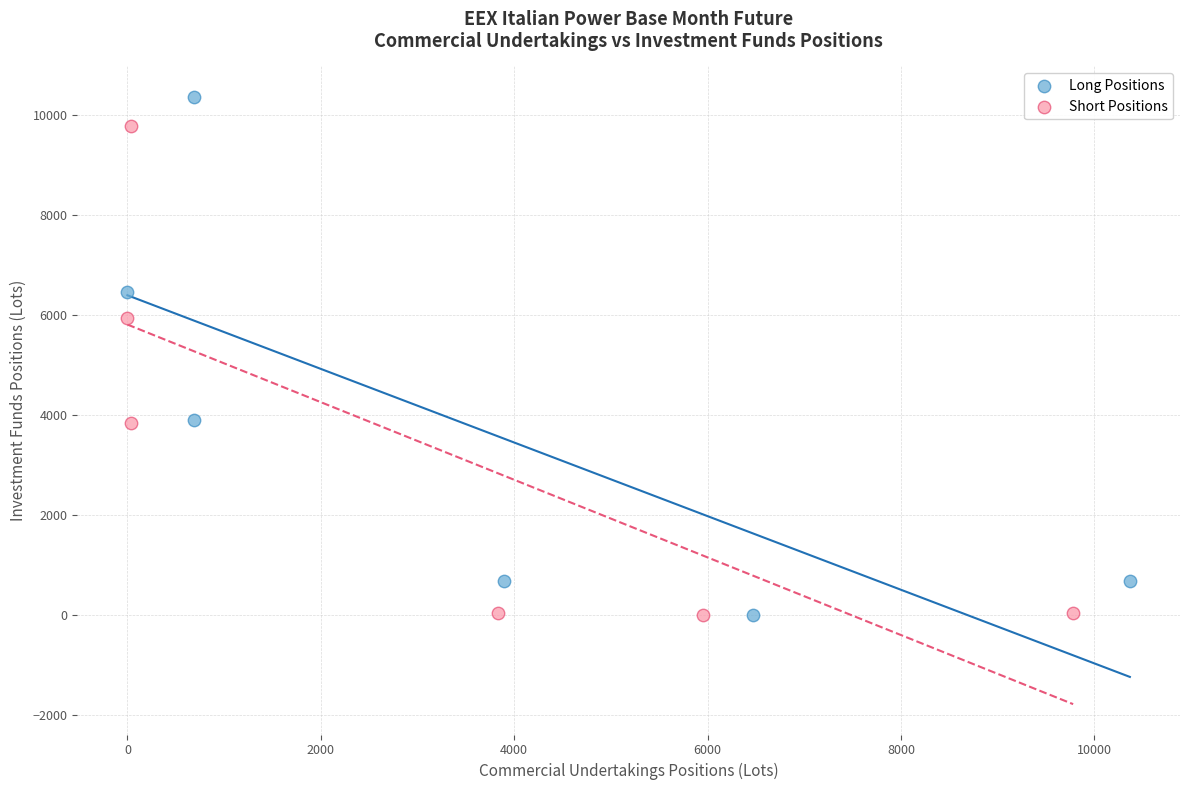

Which series contains the highest Y value?

Long Positions